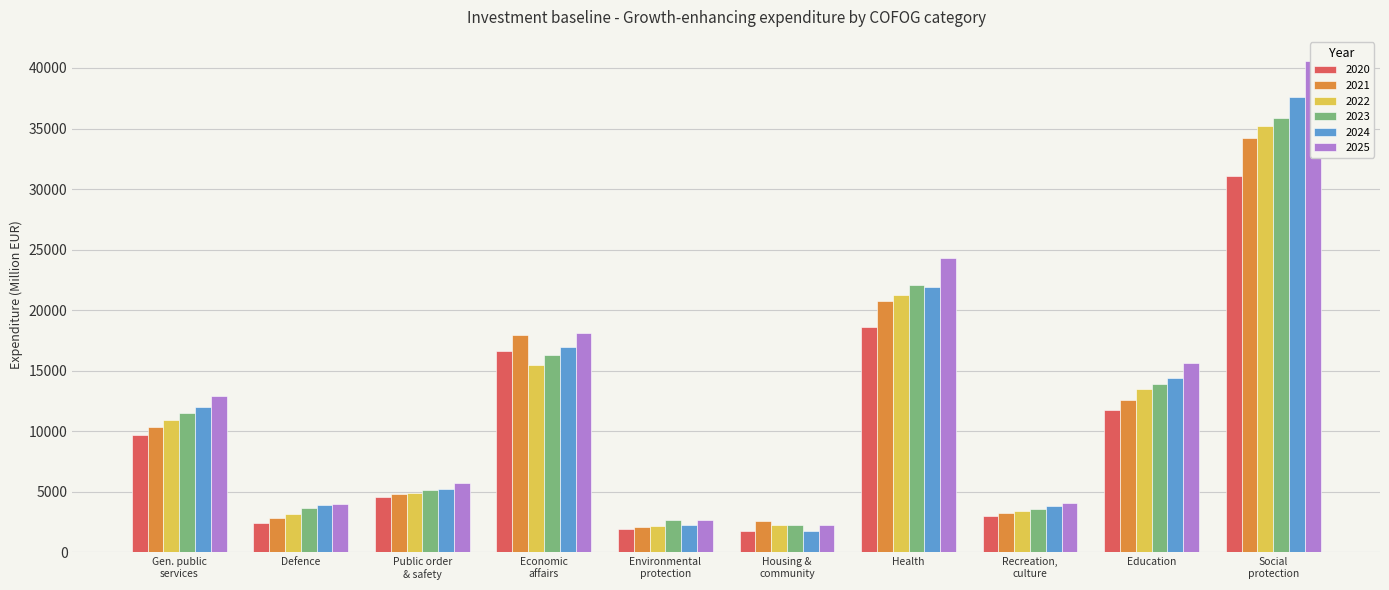

What is the sum of all 2025 values?

130243.2